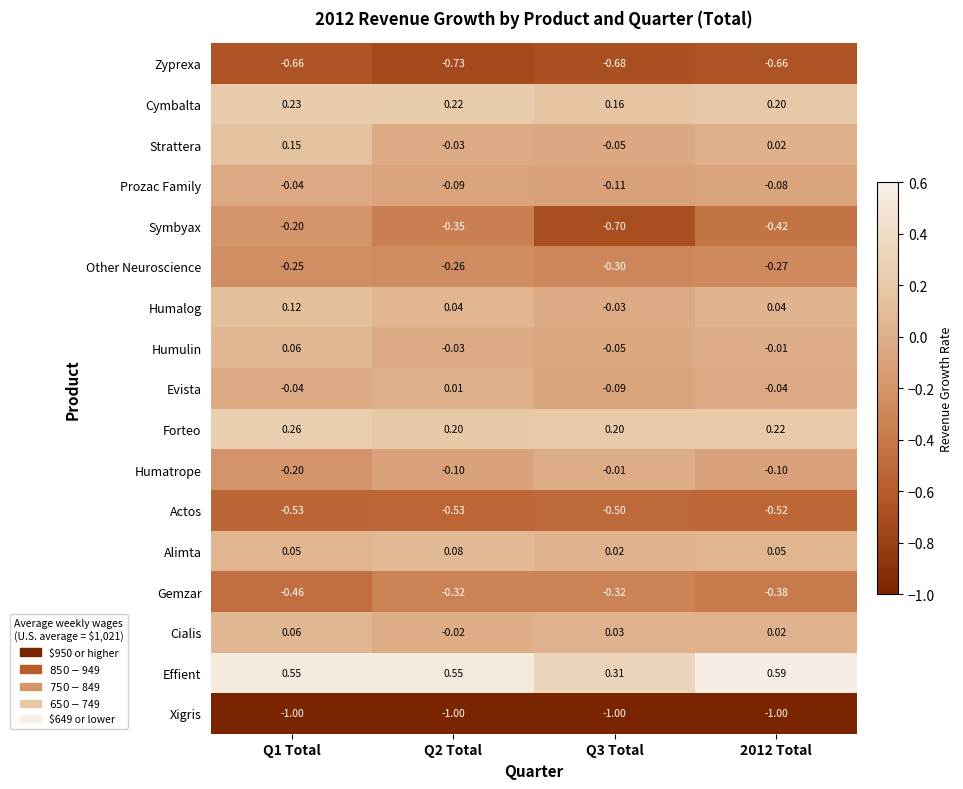

Which series has the largest total across all categories?

Effient